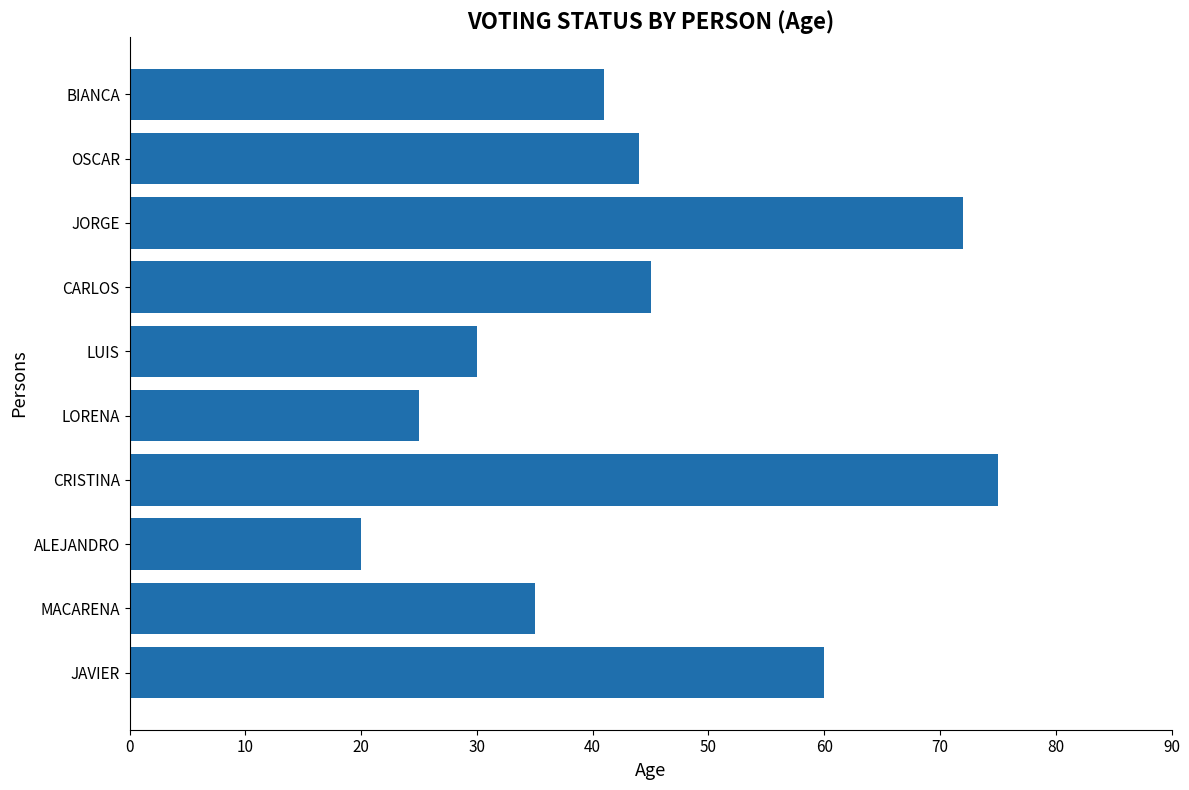

Is it true that the value at CARLOS is 19?

False